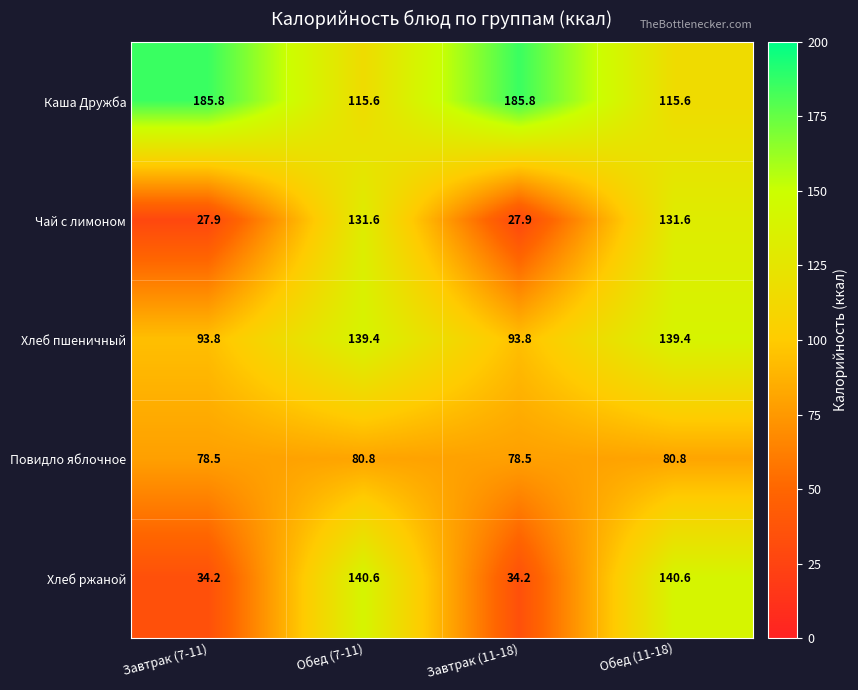

What is the smallest value displayed?

27.9